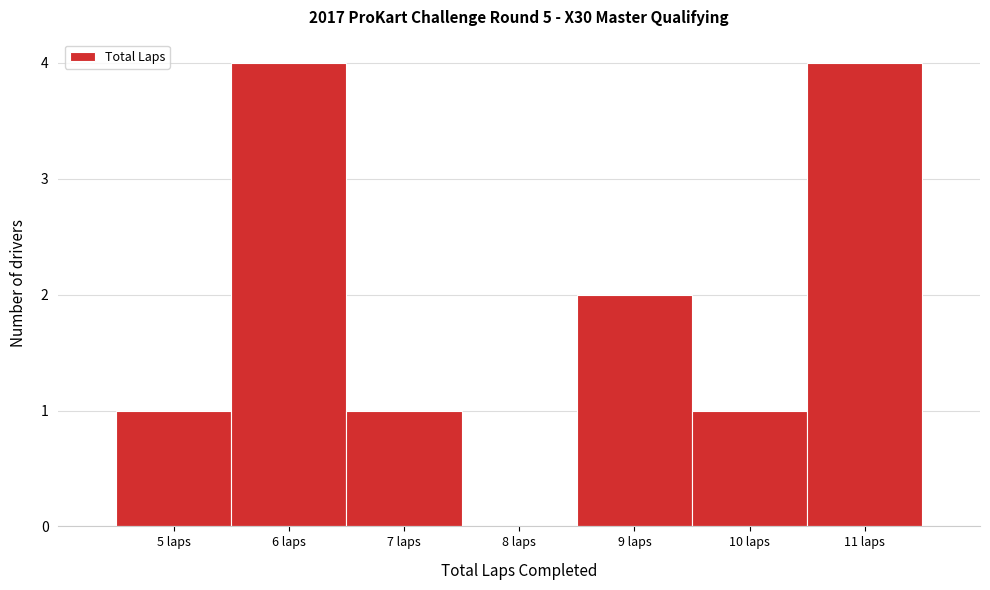

Reading left to right, transcribe this chart: for each bar, give the range it covers on the x-axis and its height. The values are not printed on the chart, so give them approximately, as read against the axis.

4.5 to 5.5: 1
5.5 to 6.5: 4
6.5 to 7.5: 1
7.5 to 8.5: 0
8.5 to 9.5: 2
9.5 to 10.5: 1
10.5 to 11.5: 4